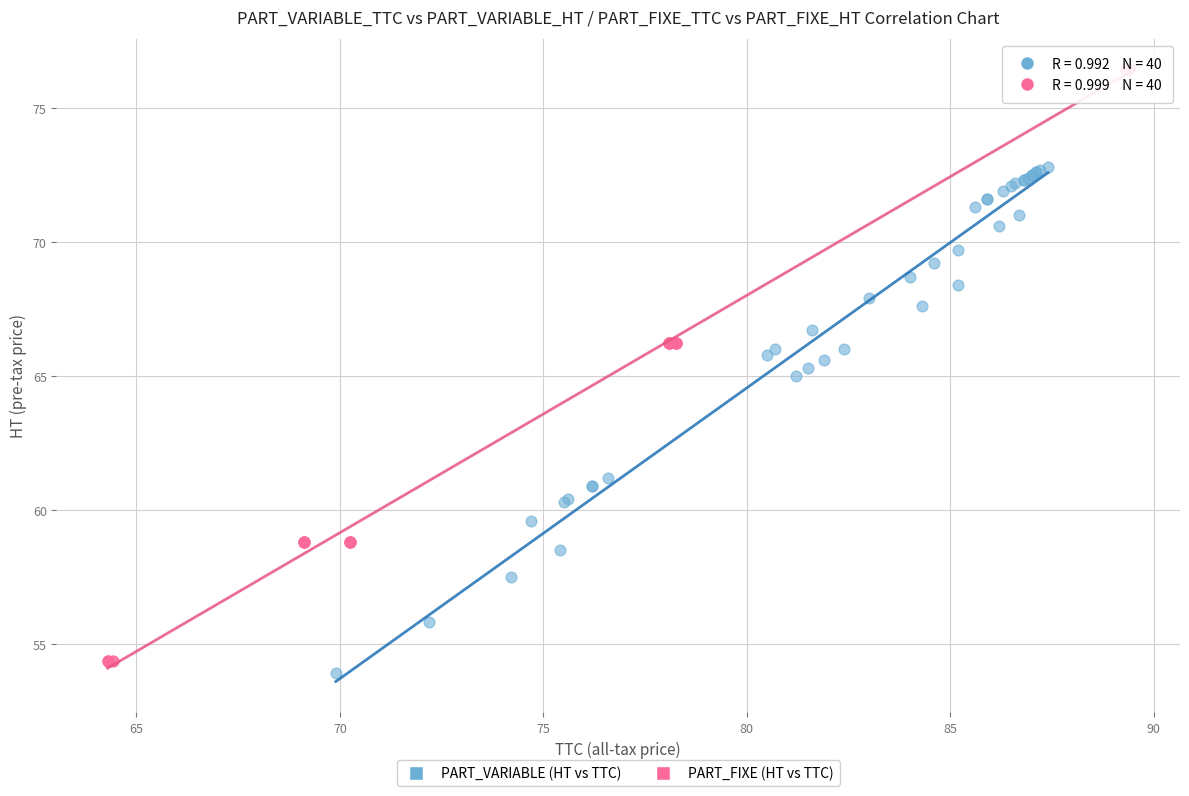

Which series reaches the maximum Y coordinate?

PART_FIXE (HT vs TTC)